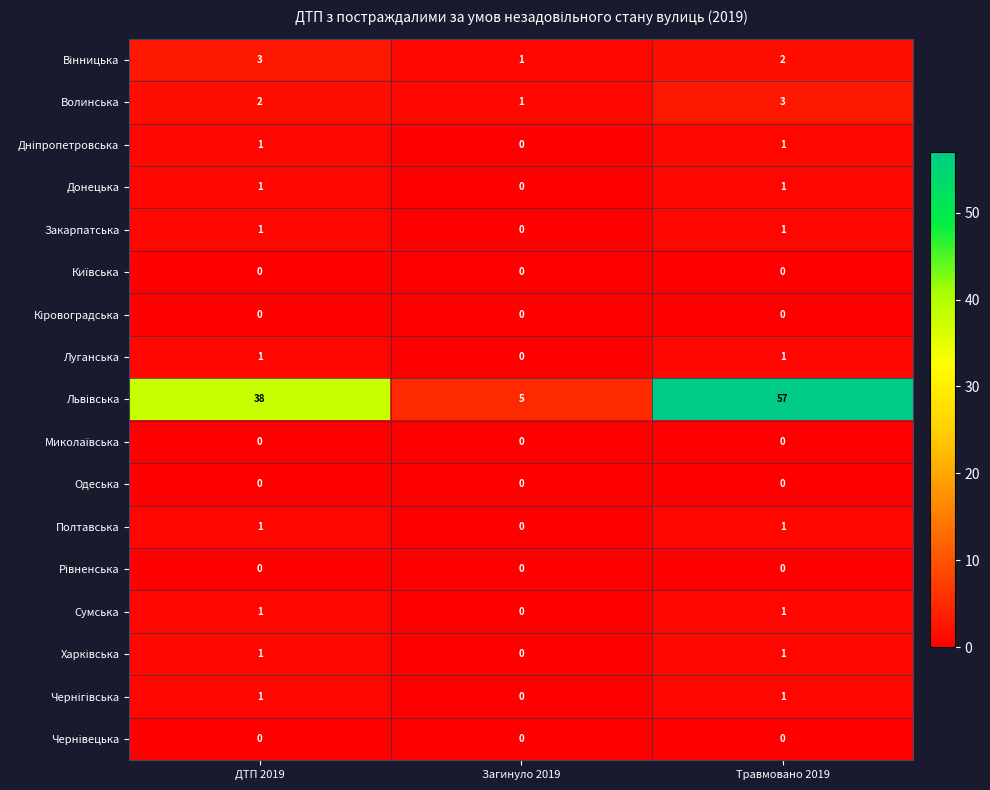

Is it true that Полтавська equals 1 at Травмовано 2019?

True